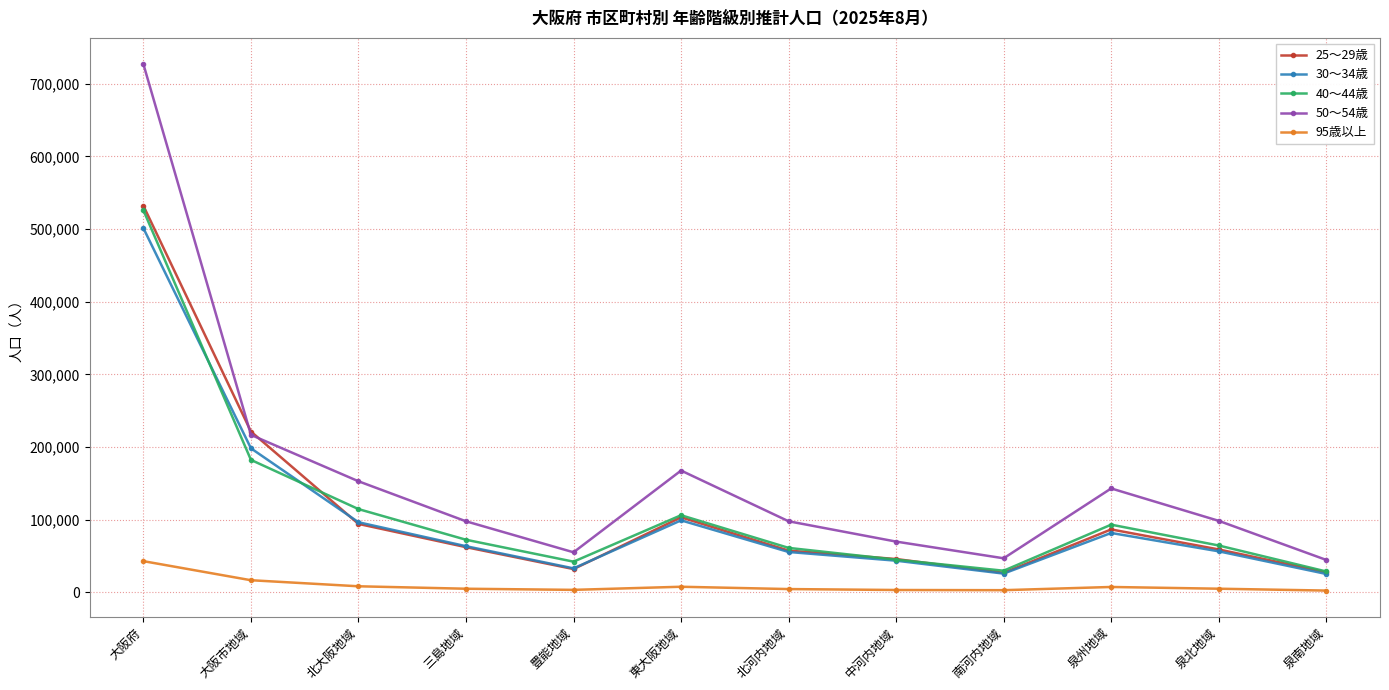

At which label does 30～34歳 reach its peak?

大阪府